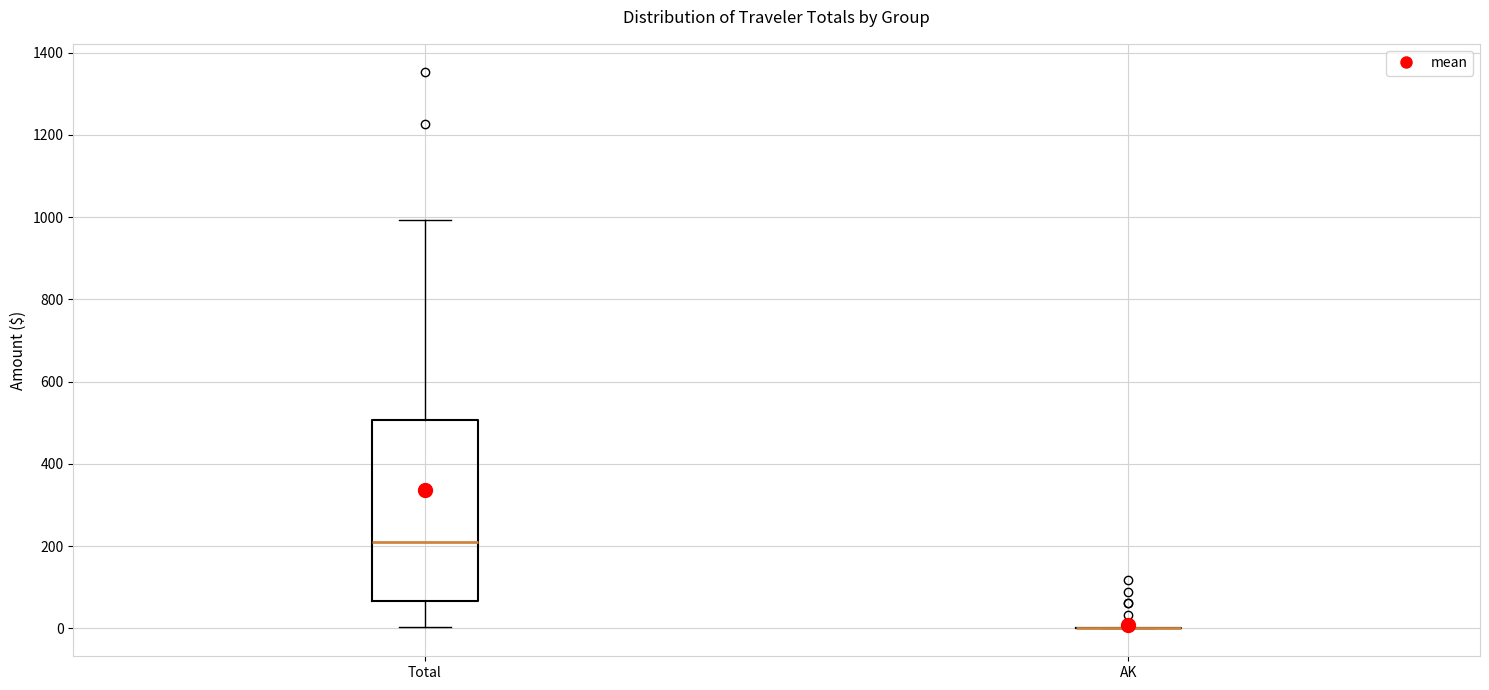

Reading left to right, transcribe this box plot: for each box, give where its median line is, the range the box spans, and where its two whiskers end, as read against the y-axis. The values are not printed on the chart, so give them approximately, as read against the axis.

Total: median 200, box 60 to 500, whiskers 0 to 1000
AK: box collapsed to a line at 0, whiskers 0 to 0